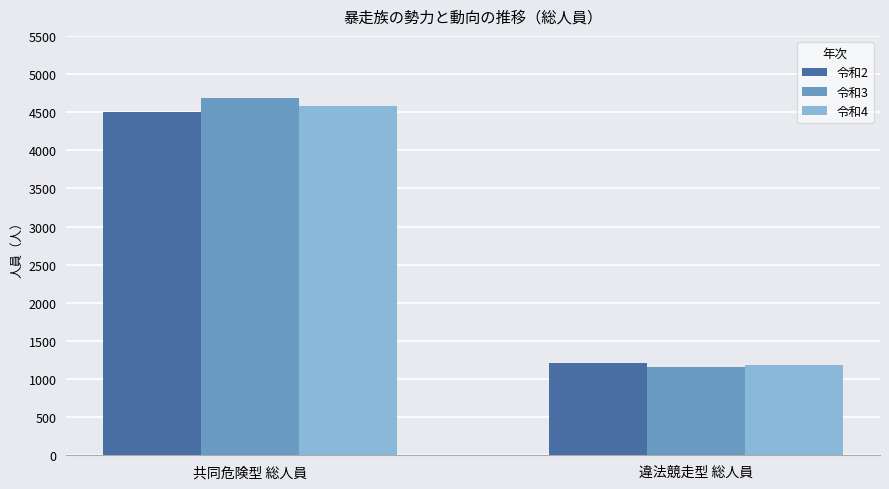

Is it true that 令和4 equals 1035 at 共同危険型 総人員?

False